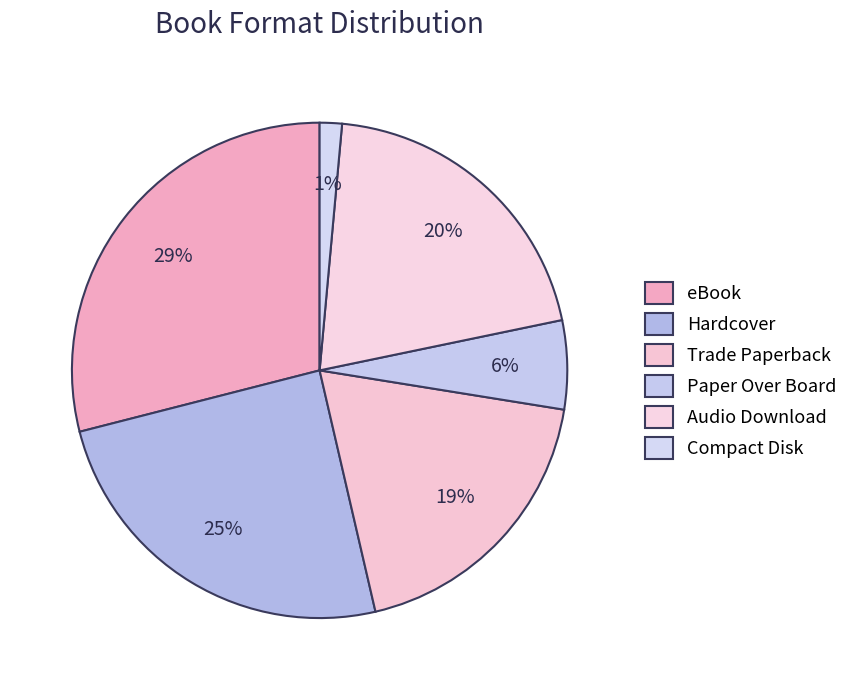

How many segments does this pie chart have?

6